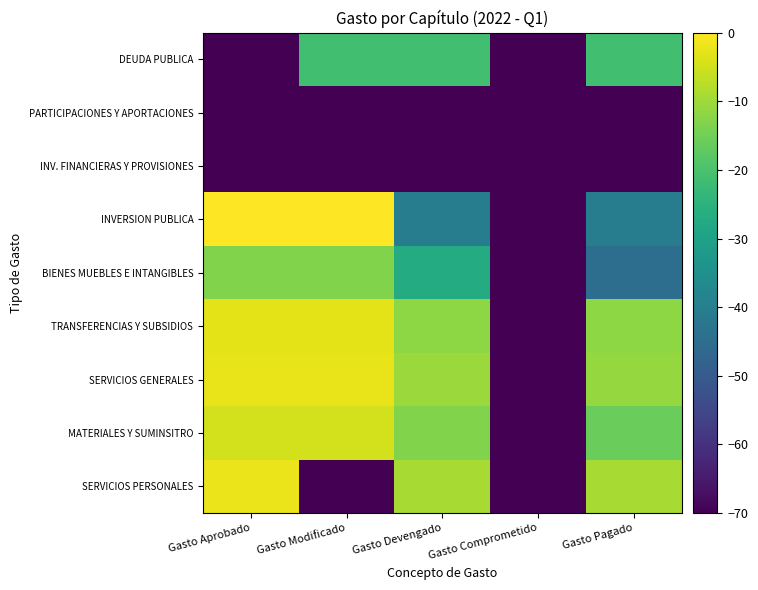

At which category is the sum across all series the highest?

Gasto Aprobado